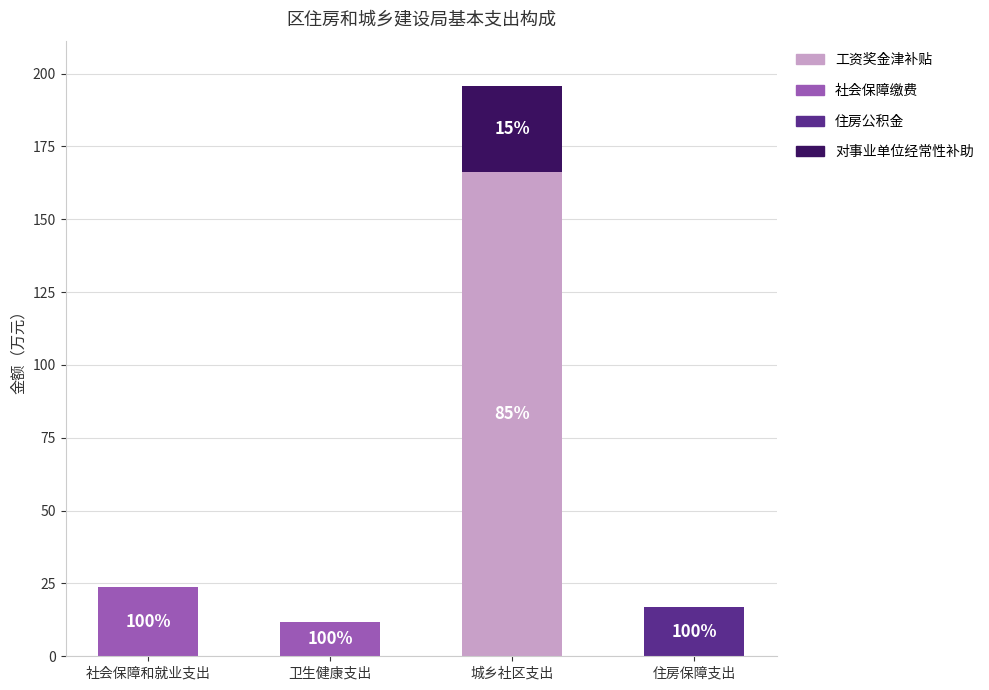

At which label does 工资奖金津补贴 reach its peak?

城乡社区支出